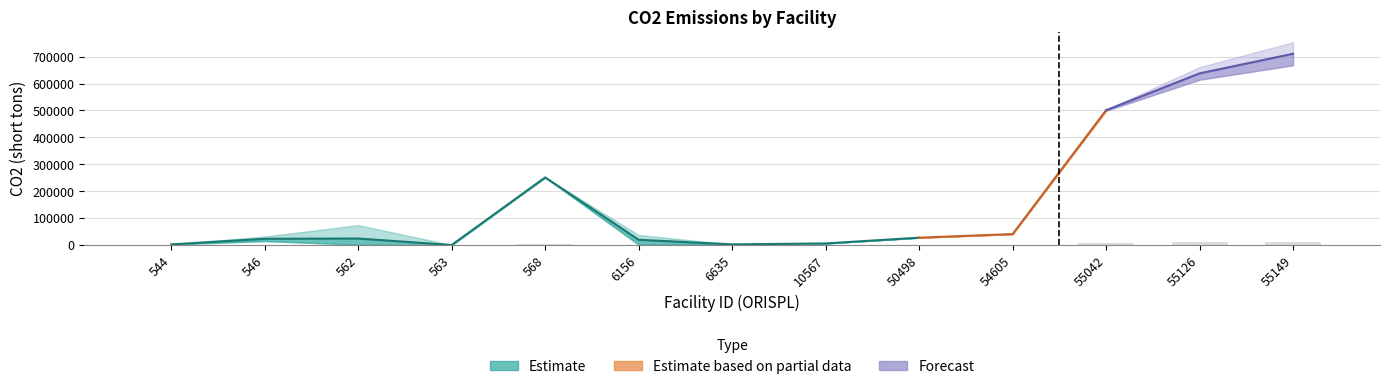

What is the difference between the maximum and minimum values in the CO2 Mid series?

710618.5